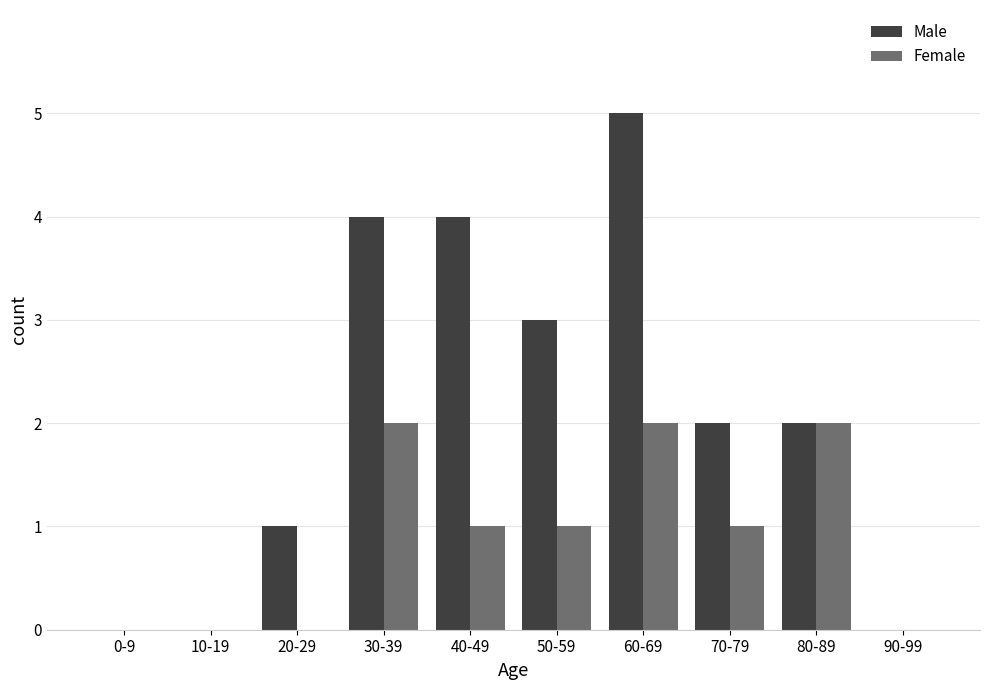

Which category has the highest value in the Male series?

60-69